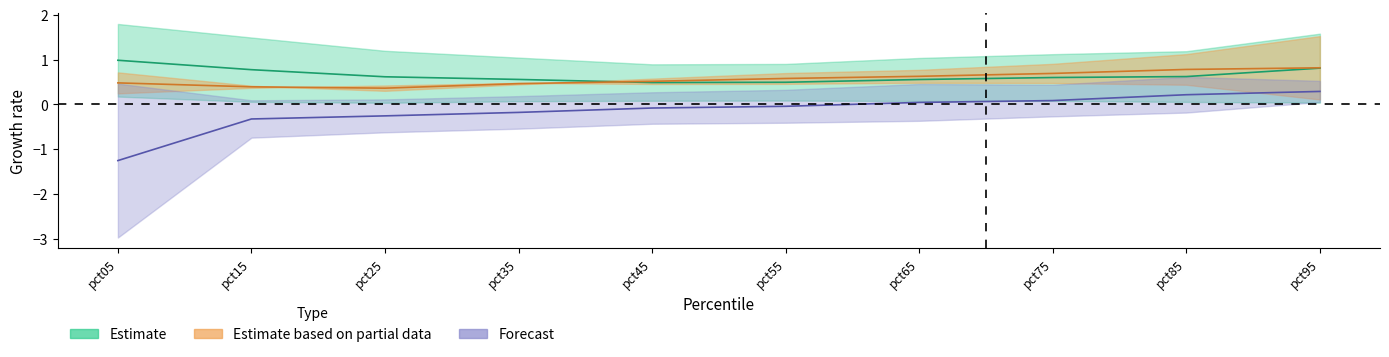

True or false: Jun has a value of 0.0 at pct55.

False